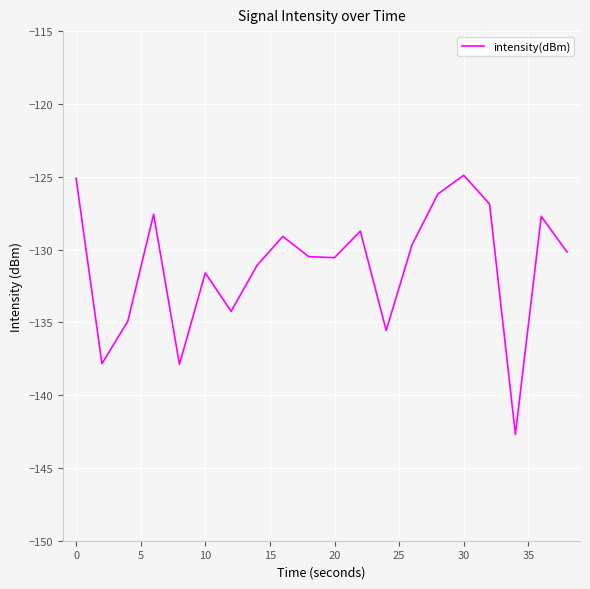

Count the number of categories in the chart.

20